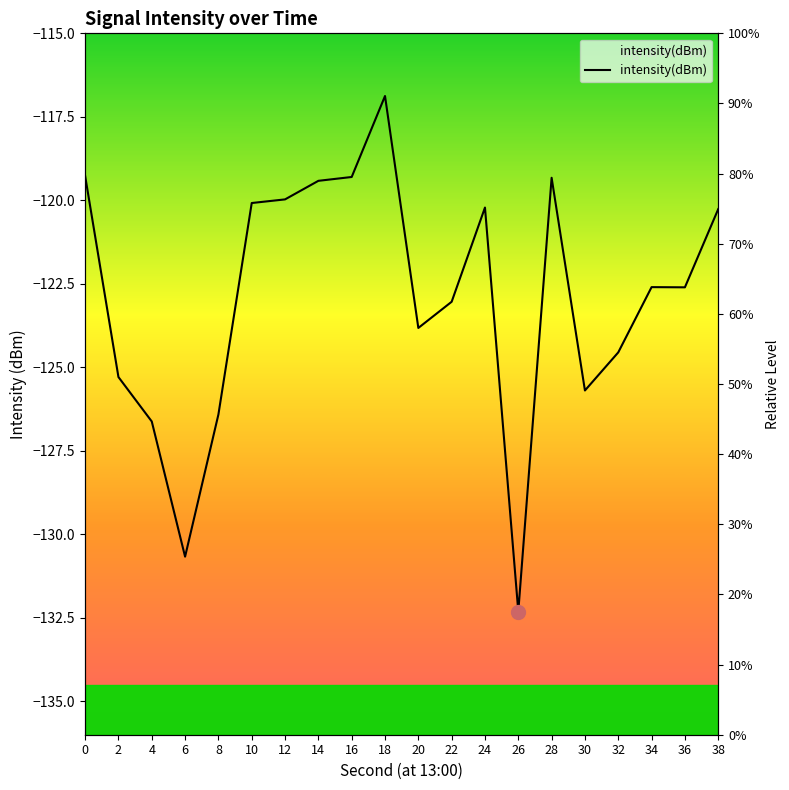

How many interior local peaks (higher than both neighbors) does the data have?

4